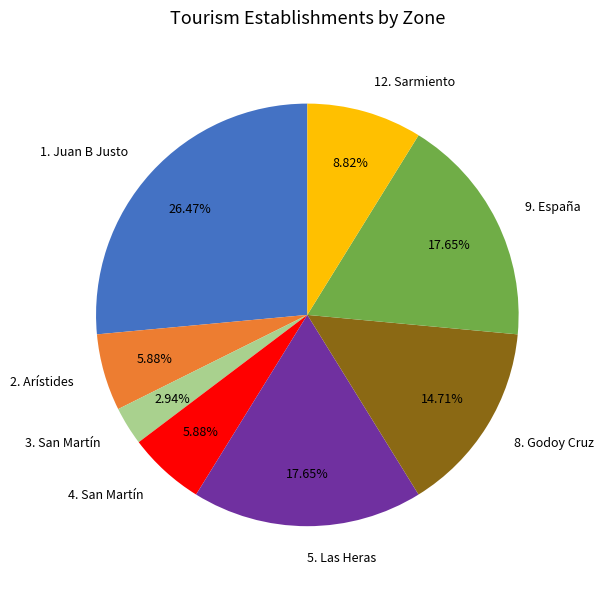

Which has a higher value, 2. Arístides or 9. España?

9. España